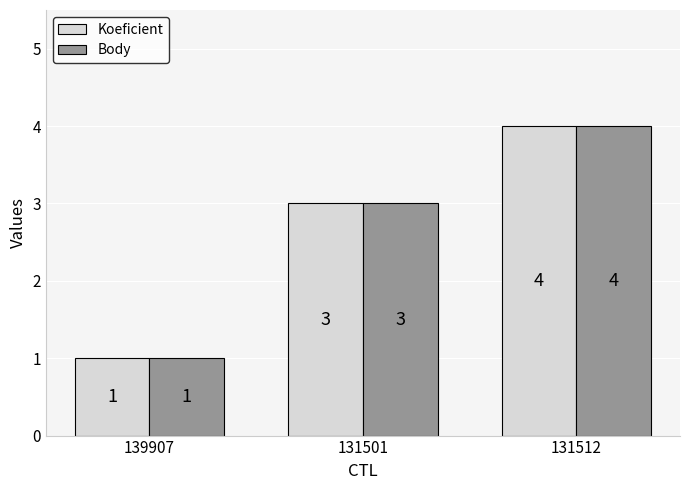

What is the total value across all series at 131512?

8